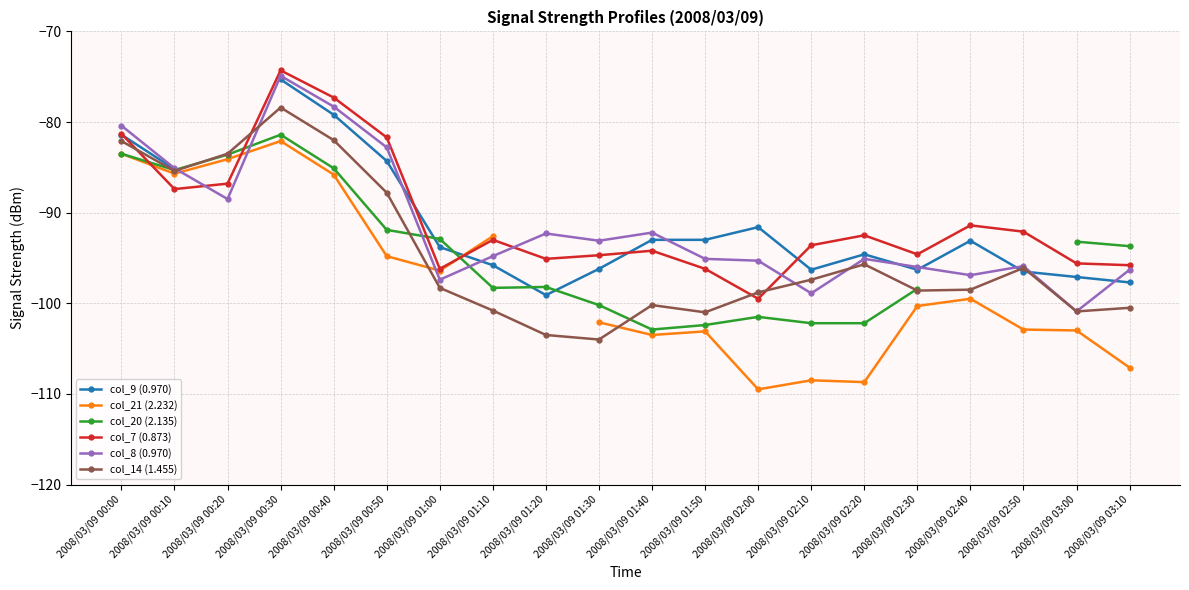

What is the difference between the col_8 (0.970) values at 2008/03/09 02:40 and 2008/03/09 01:50?

1.8